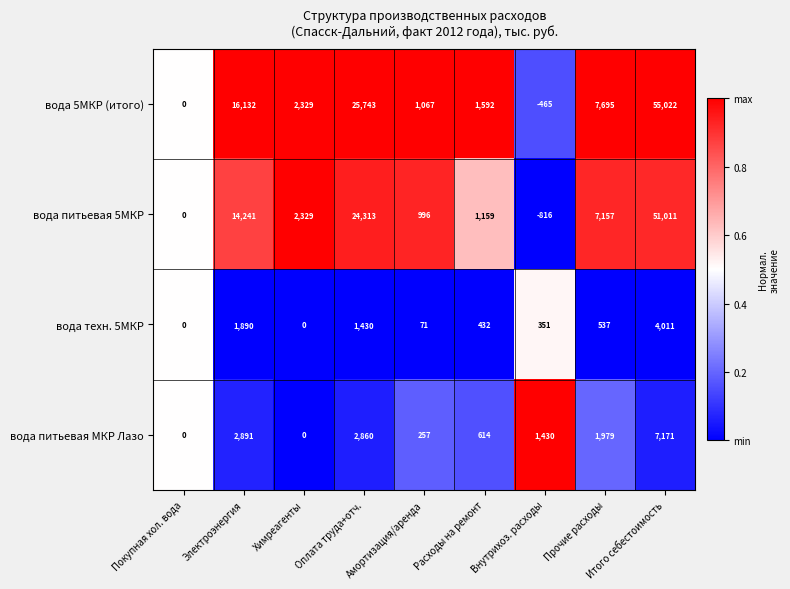

Which label corresponds to the smallest value in the chart?

Внутрихоз. расходы